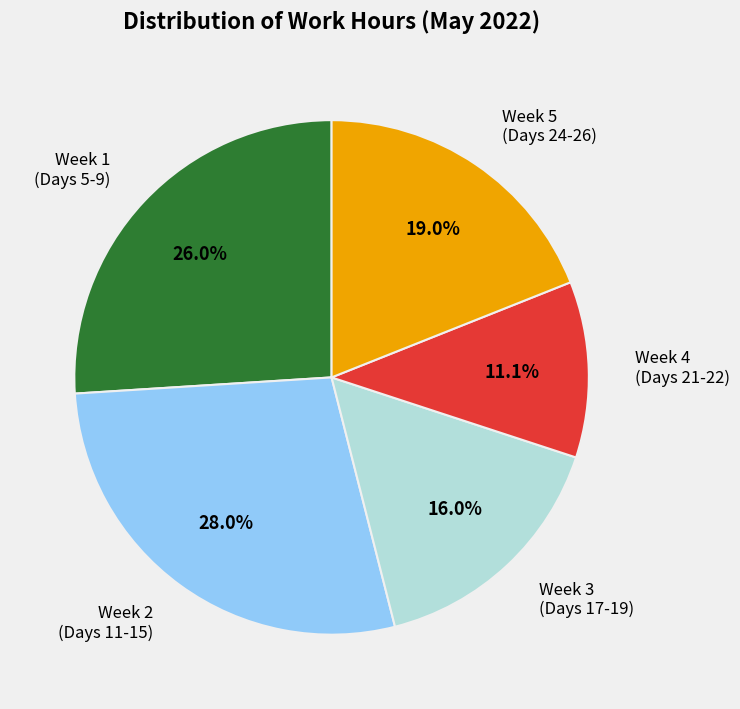

Which category has the biggest portion of the pie?

Week 2 (Days 11-15)